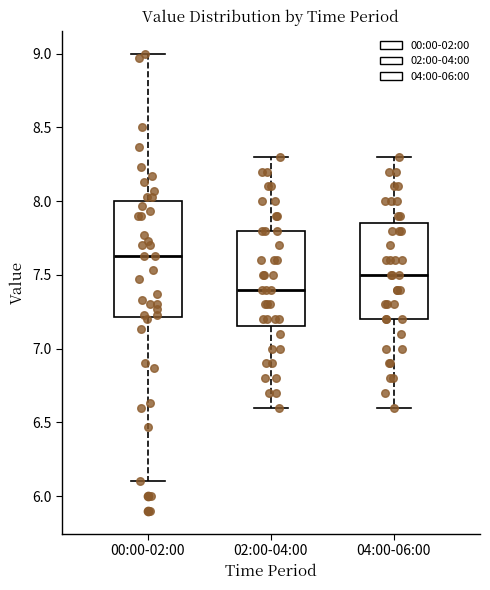

Where does the upper whisker of the box for 04:00-06:00 end on the y-axis? The values are not printed on the chart, so give them approximately, as read against the axis.

8.30